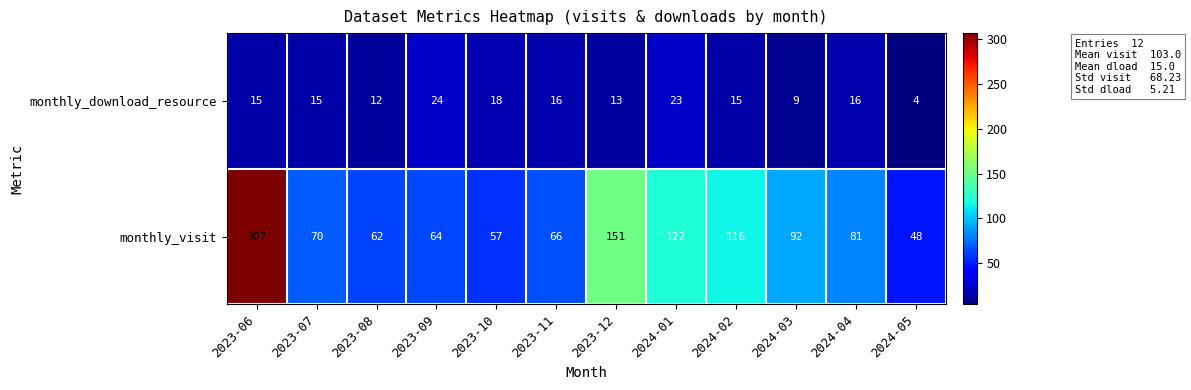

What is the difference between the second highest and second lowest values in the monthly_visit series?

94